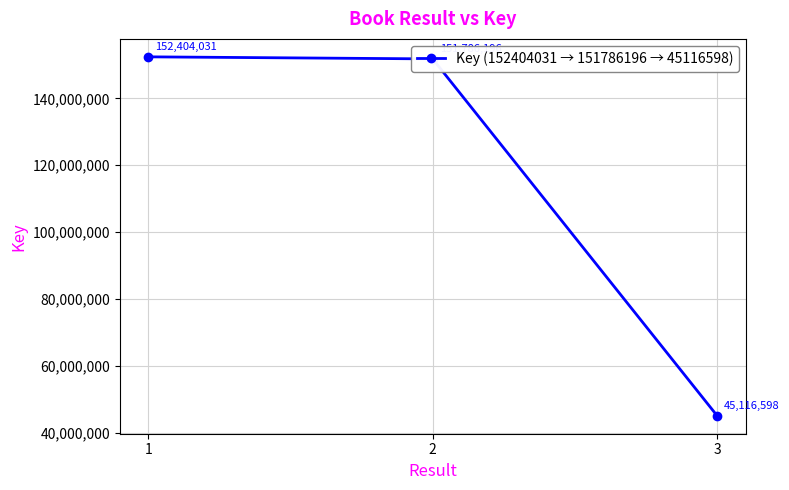

List the labels in order of value, smallest first.

3, 2, 1